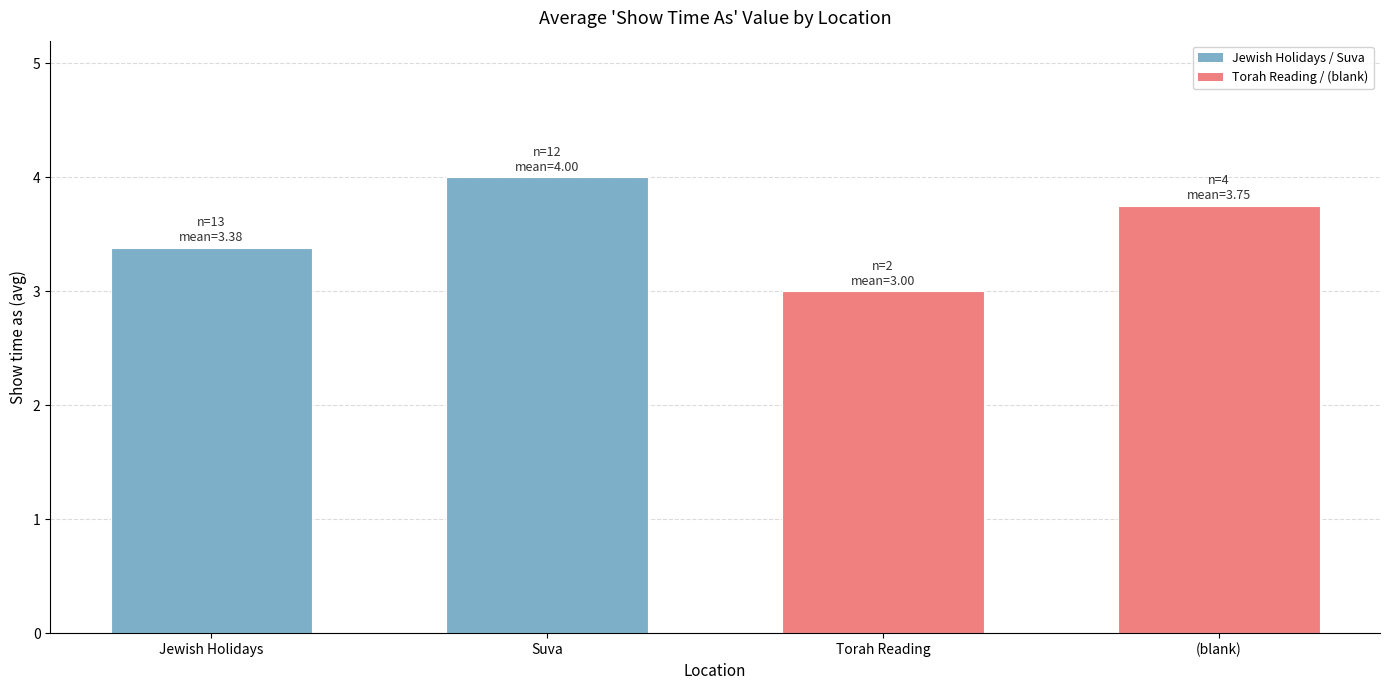

Are the bars horizontal?

No